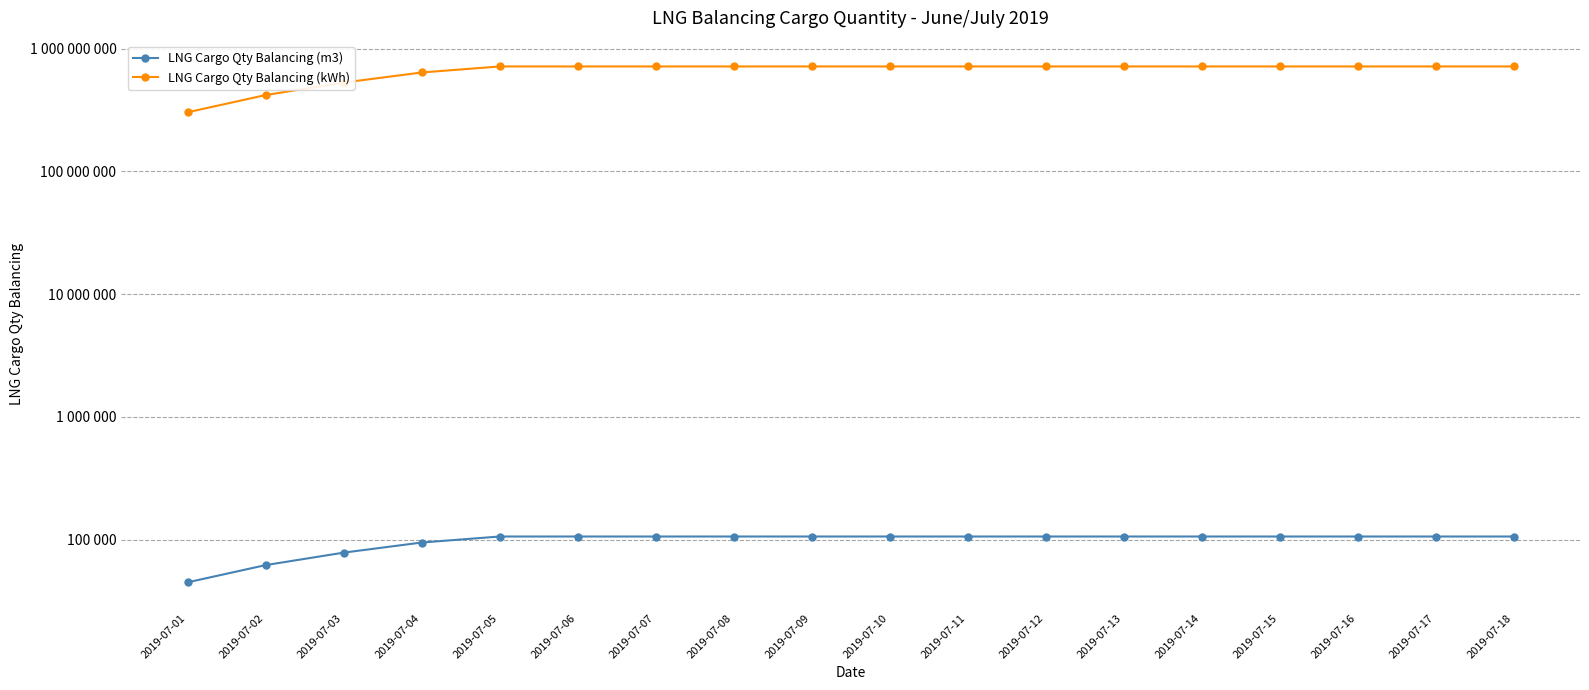

Reading right to left, transcribe all the data shown in this chart.

LNG Cargo Qty Balancing (m3): 105908	105908	105908	105908	105908	105908	105908	105908	105908	105908	105908	105908	105908	105908	94579	78254	61928	44828
LNG Cargo Qty Balancing (kWh): 716994858	716994858	716994858	716994858	716994858	716994858	716994858	716994858	716994858	716994858	716994858	716994858	716994858	716994858	640299539	529777312	419255126	303486088